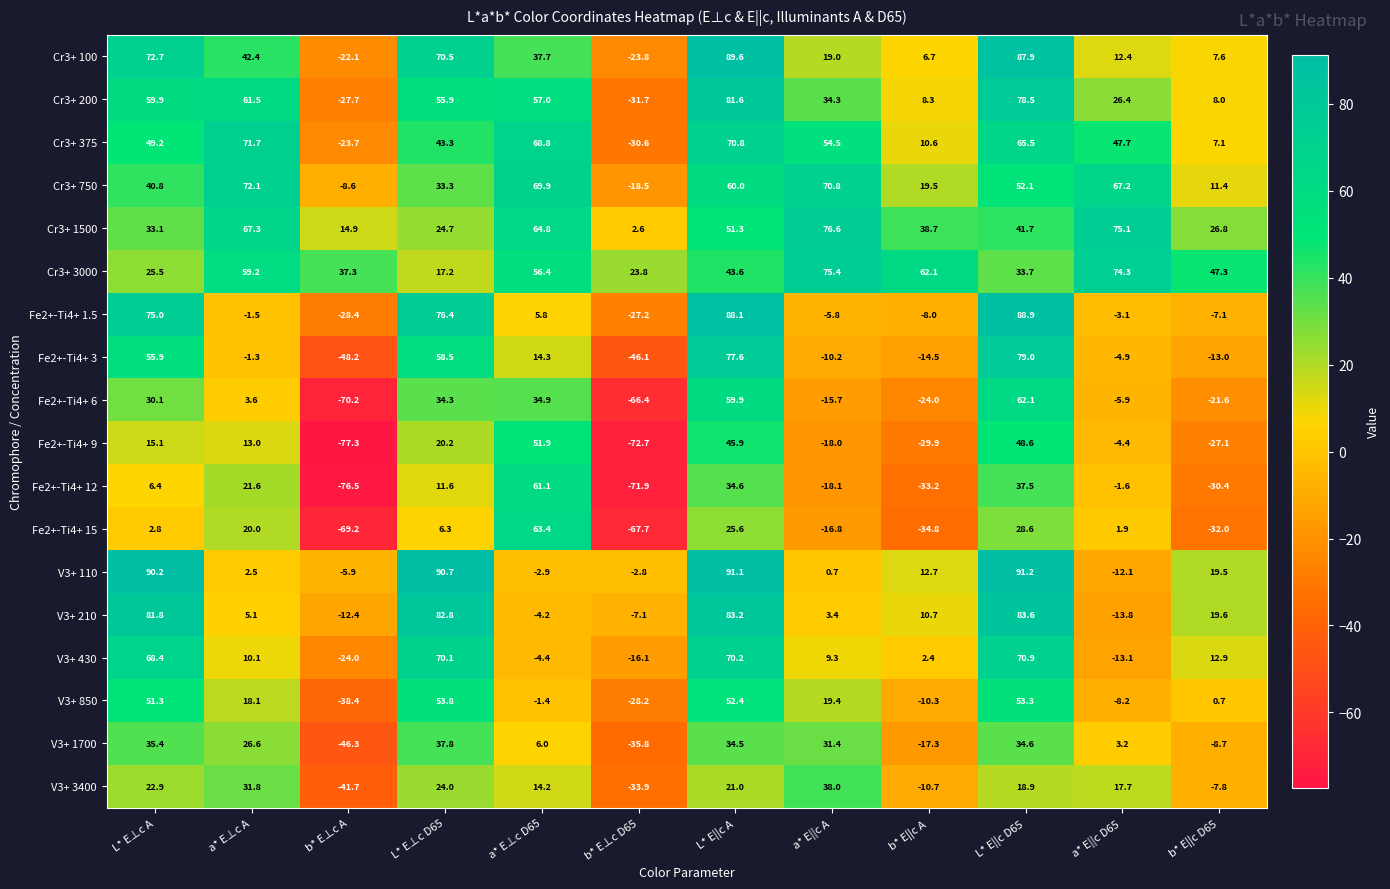

What is the sum of the Cr3+ 750 values at L* E⊥c A and b* E||c D65?

52.2